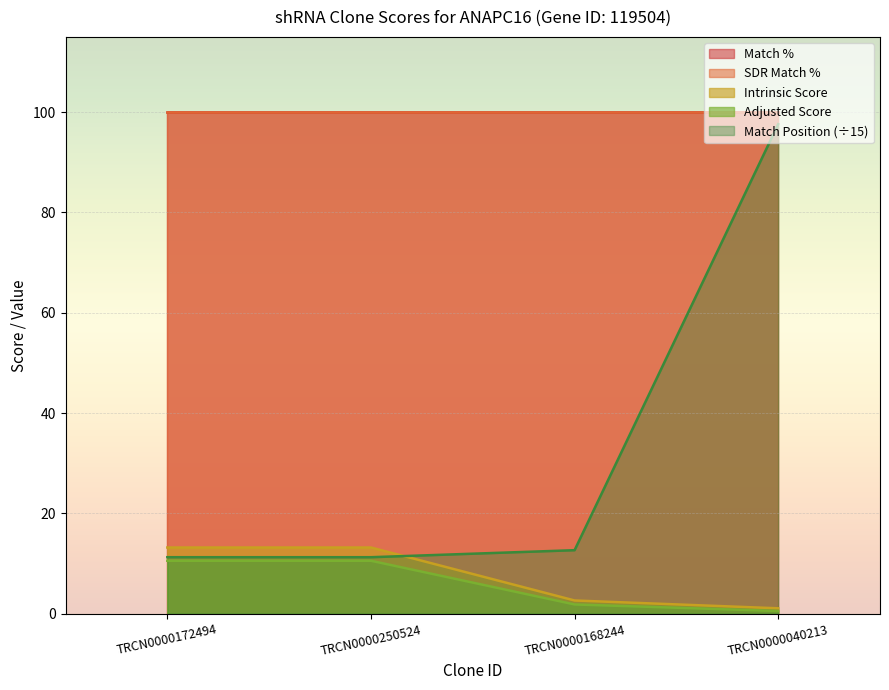

What is the highest value of the Intrinsic Score series?

13.2